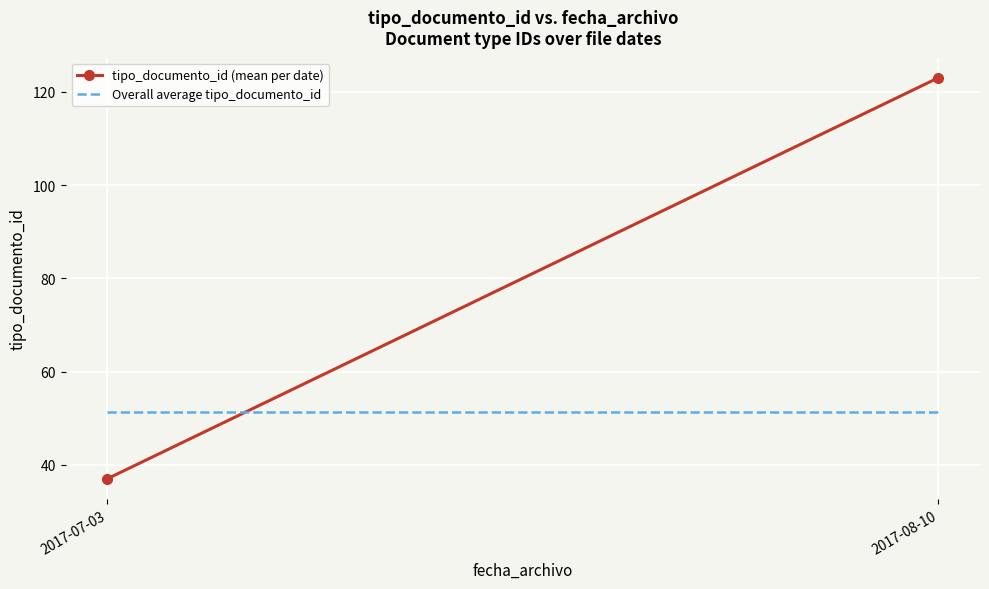

Which has a higher value, 2017-08-10 or 2017-07-03?

2017-08-10